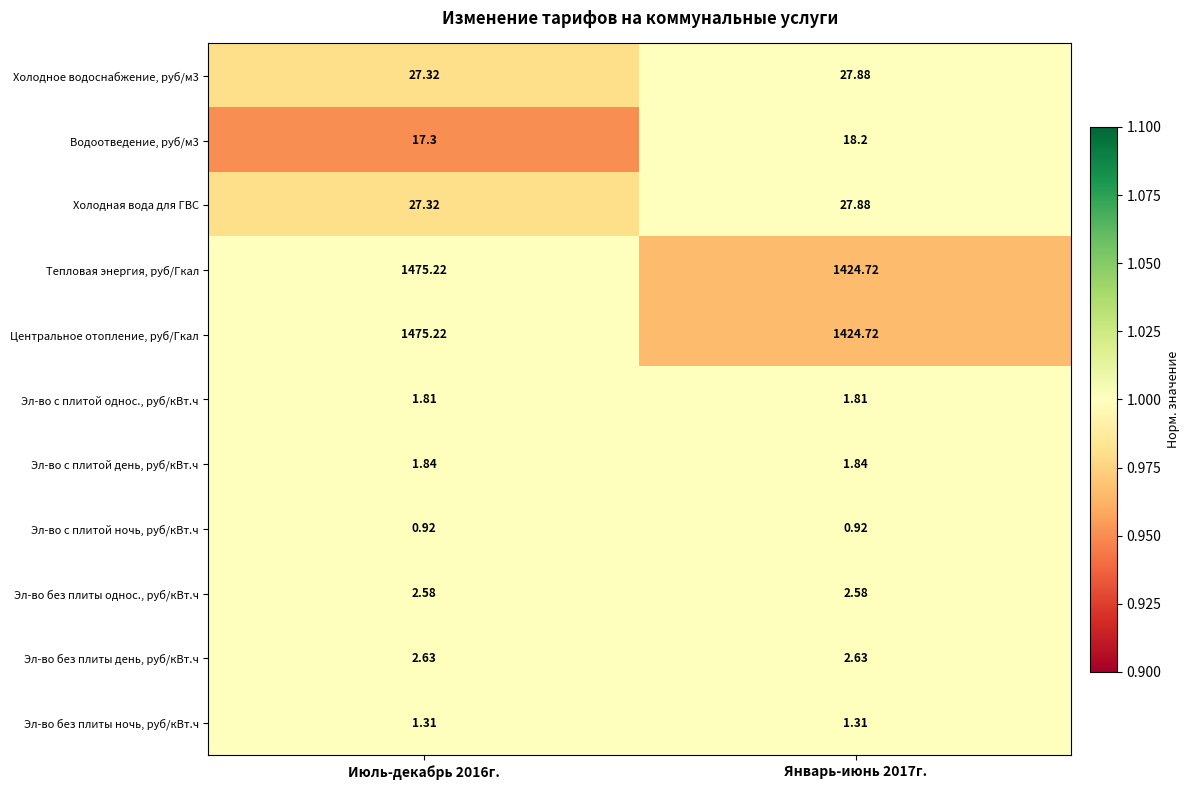

Reading left to right, extract all data points from this chart.

Холодное водоснабжение, руб/м3: Июль-декабрь 2016г.=27.3	Январь-июнь 2017г.=27.9
Водоотведение, руб/м3: Июль-декабрь 2016г.=17.3	Январь-июнь 2017г.=18.2
Холодная вода для ГВС: Июль-декабрь 2016г.=27.3	Январь-июнь 2017г.=27.9
Тепловая энергия, руб/Гкал: Июль-декабрь 2016г.=1475.2	Январь-июнь 2017г.=1424.7
Центральное отопление, руб/Гкал: Июль-декабрь 2016г.=1475.2	Январь-июнь 2017г.=1424.7
Эл-во с плитой однос., руб/кВт.ч: Июль-декабрь 2016г.=1.8	Январь-июнь 2017г.=1.8
Эл-во с плитой день, руб/кВт.ч: Июль-декабрь 2016г.=1.8	Январь-июнь 2017г.=1.8
Эл-во с плитой ночь, руб/кВт.ч: Июль-декабрь 2016г.=0.9	Январь-июнь 2017г.=0.9
Эл-во без плиты однос., руб/кВт.ч: Июль-декабрь 2016г.=2.6	Январь-июнь 2017г.=2.6
Эл-во без плиты день, руб/кВт.ч: Июль-декабрь 2016г.=2.6	Январь-июнь 2017г.=2.6
Эл-во без плиты ночь, руб/кВт.ч: Июль-декабрь 2016г.=1.3	Январь-июнь 2017г.=1.3